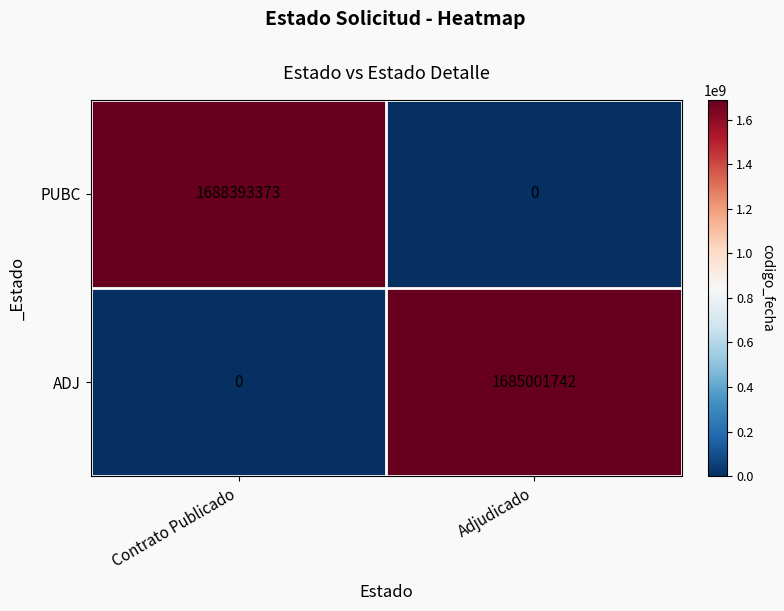

List the series in order of their peak value, highest first.

PUBC, ADJ